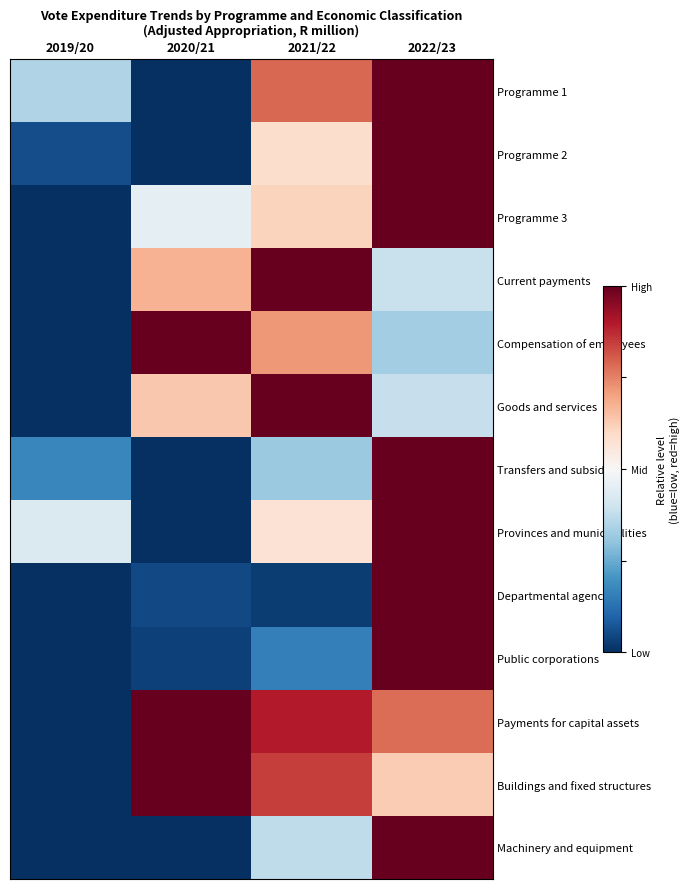

Which label corresponds to the largest value in the chart?

2022/23